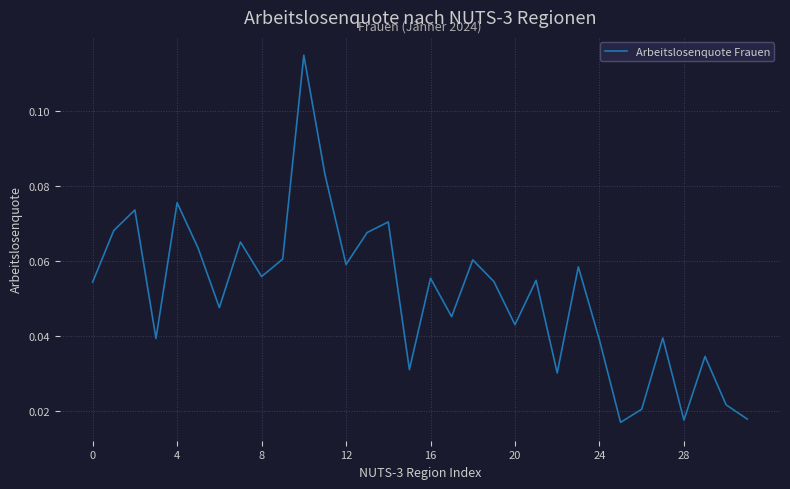

How many lines are shown in the chart?

1